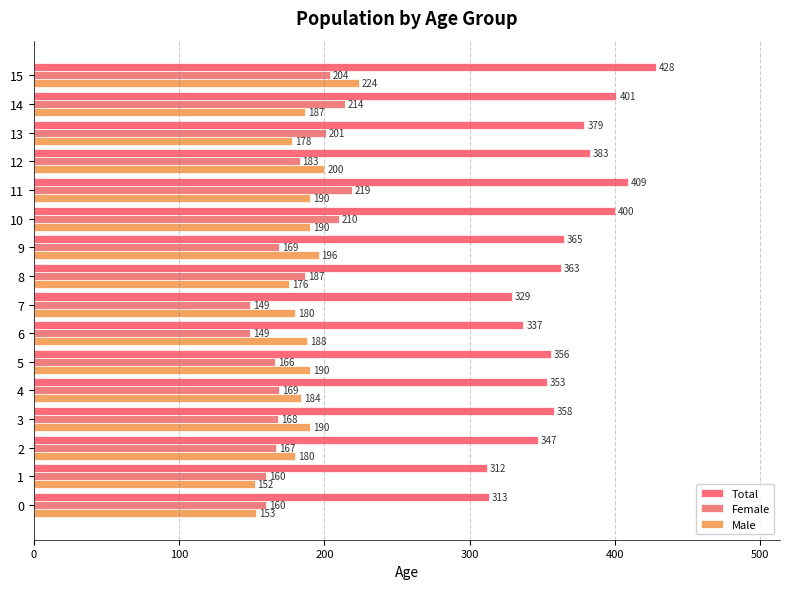

How many values in the Total series are below 363?

8